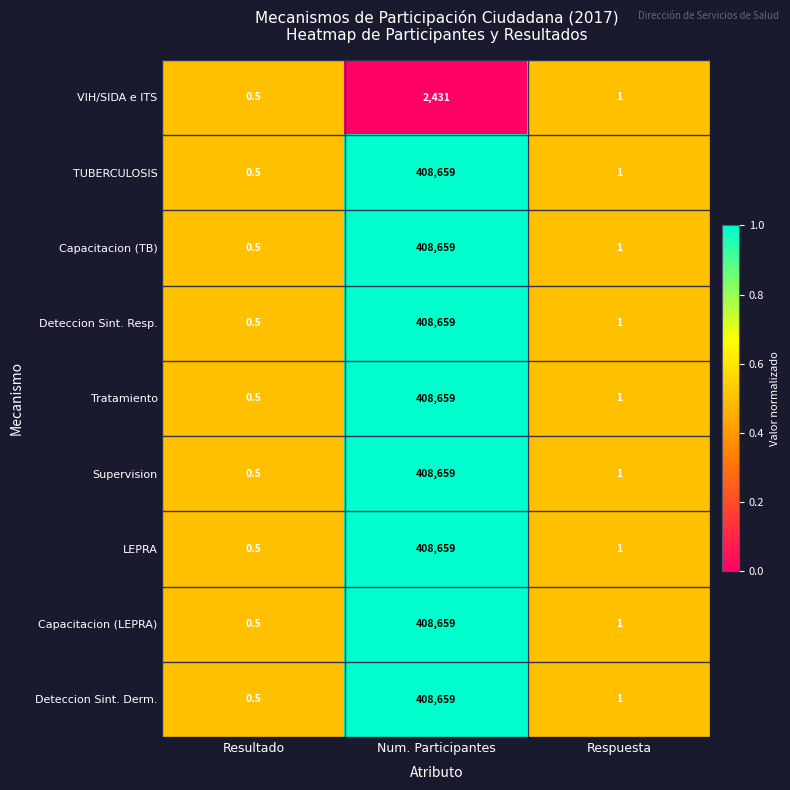

Rank the categories by TUBERCULOSIS value from highest to lowest.

Num. Participantes, Respuesta, Resultado